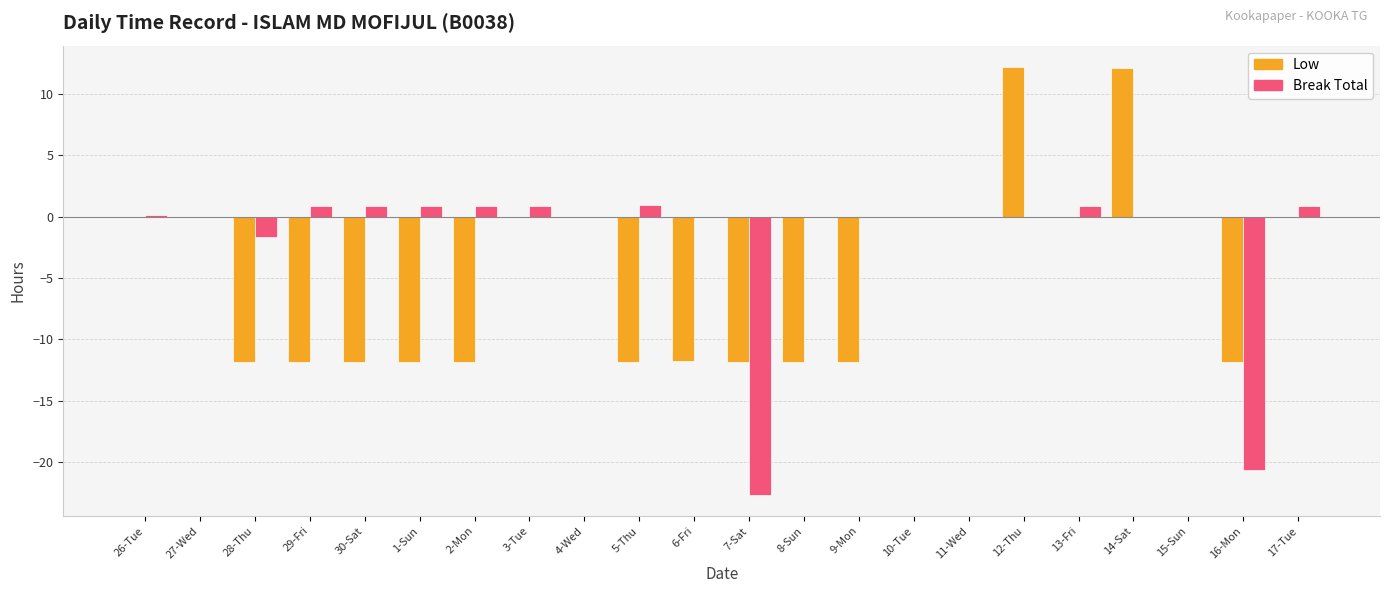

Is it true that Low equals -11.8 at 7-Sat?

True